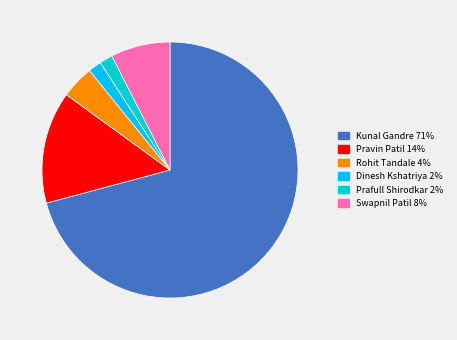

Does any single category account for the majority?

Yes